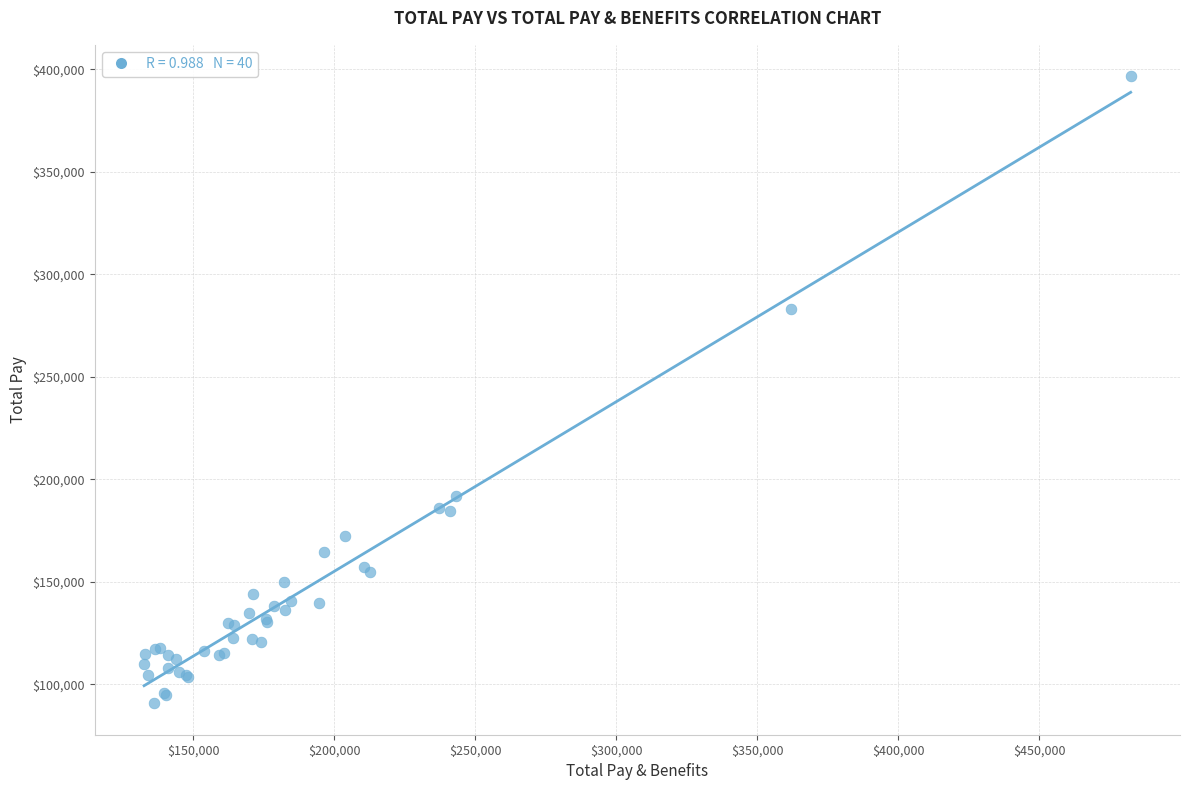

What Y value in the scatter plot is closest to 243663?

283208.1